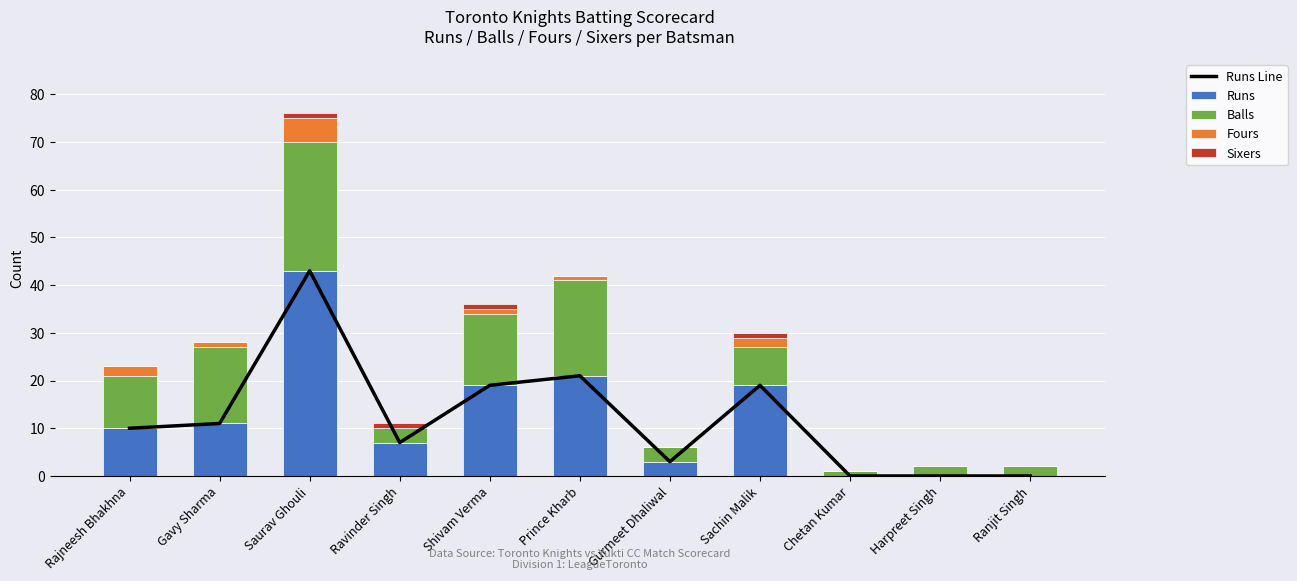

What is the total value across all series at Ravinder Singh?

18